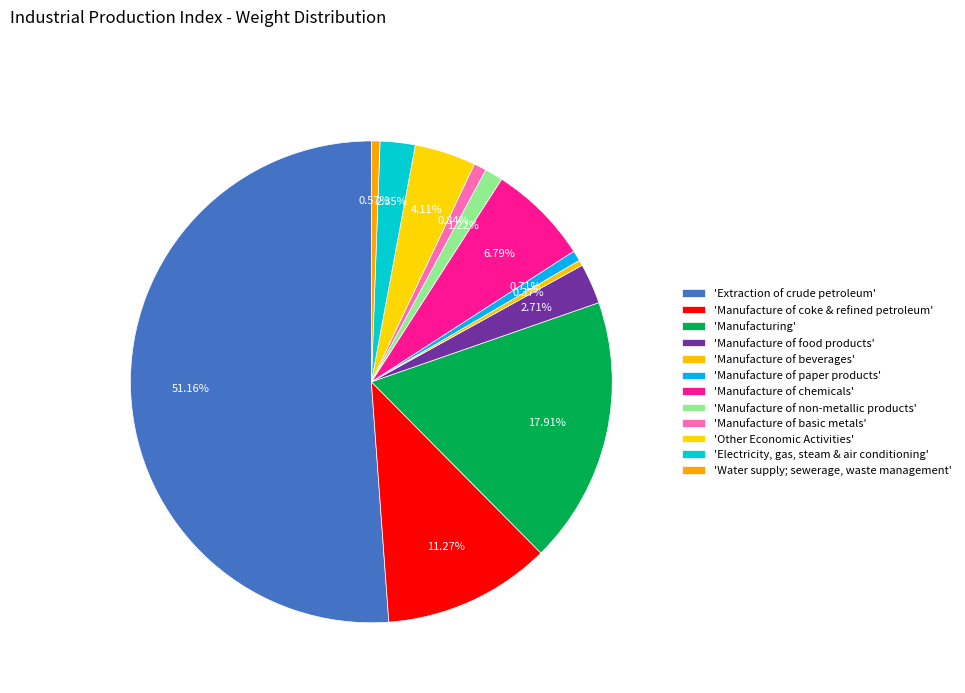

Count the number of slices in the pie.

12